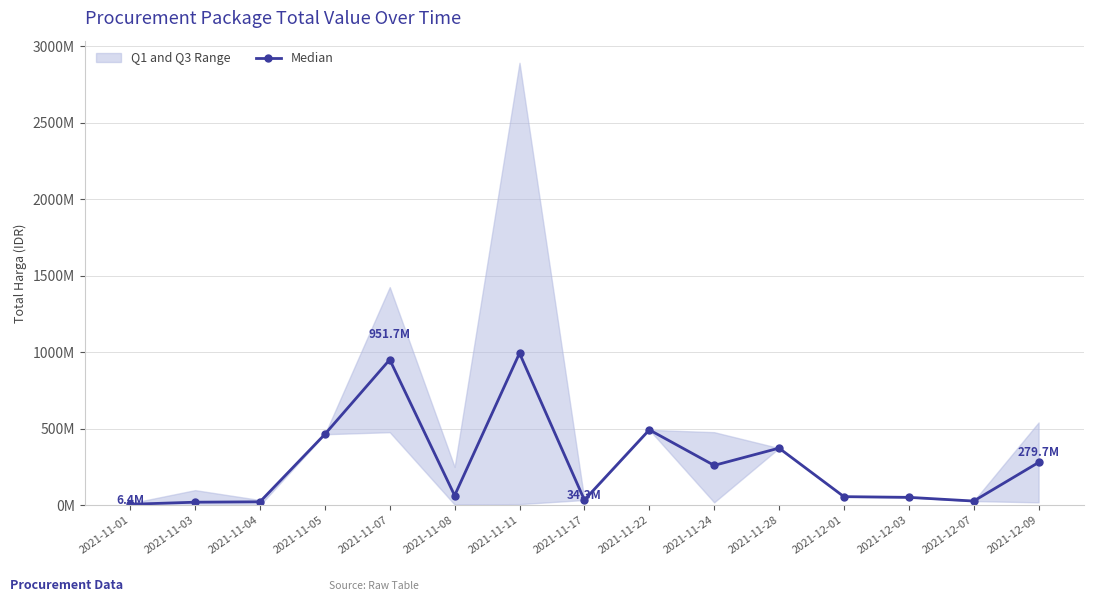

Reading left to right, extract all data points from this chart.

2021-11-01=6393450	2021-11-03=19929454	2021-11-04=22523269	2021-11-05=464002100	2021-11-07=951733950	2021-11-08=63676800	2021-11-11=993818413	2021-11-17=34292000	2021-11-22=493000000	2021-11-24=260544733	2021-11-28=373404000	2021-12-01=56152800	2021-12-03=51601000	2021-12-07=27412000	2021-12-09=279741500